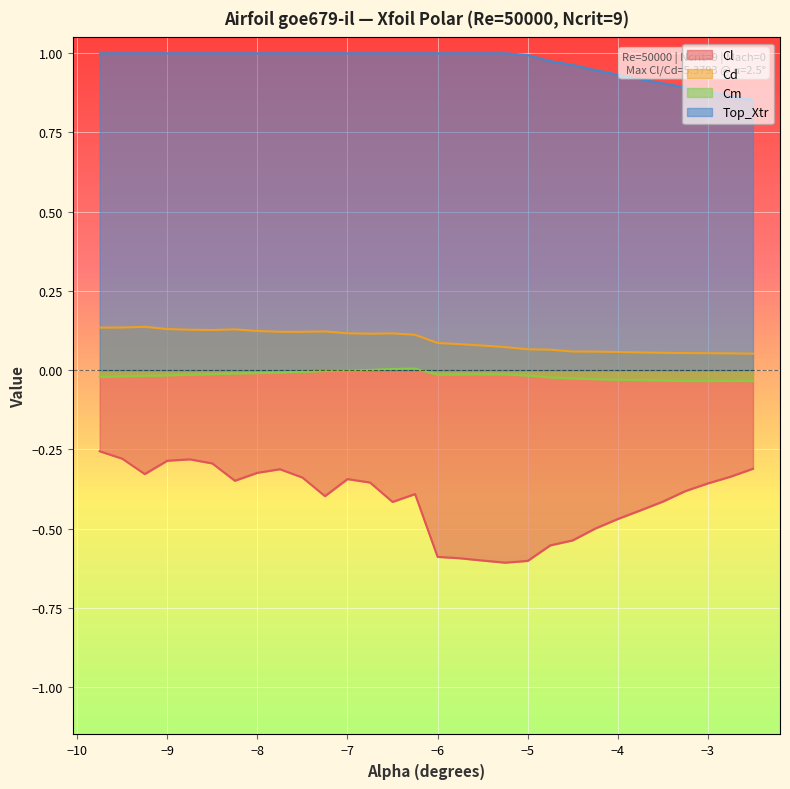

How many lines are shown in the chart?

4